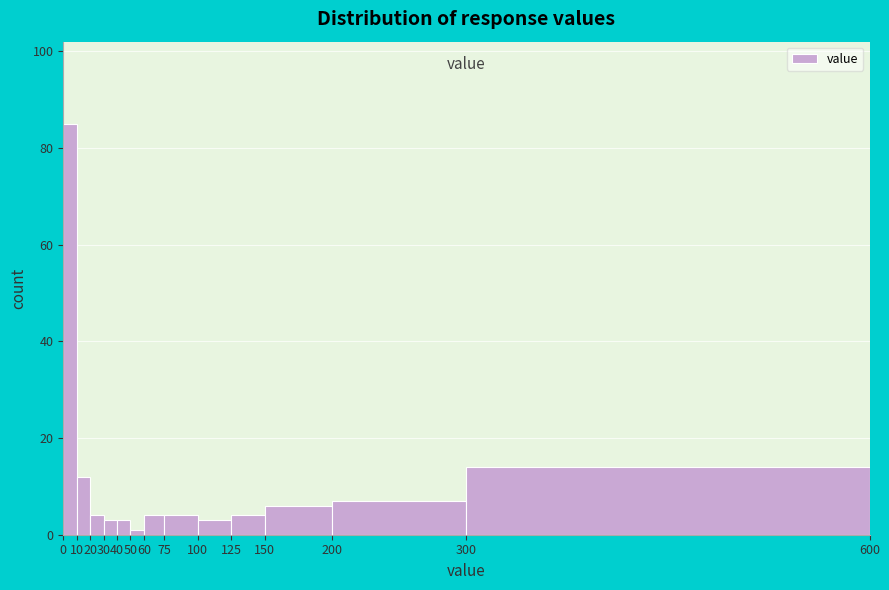

Which range on the x-axis has the tallest bar?

0 to 10